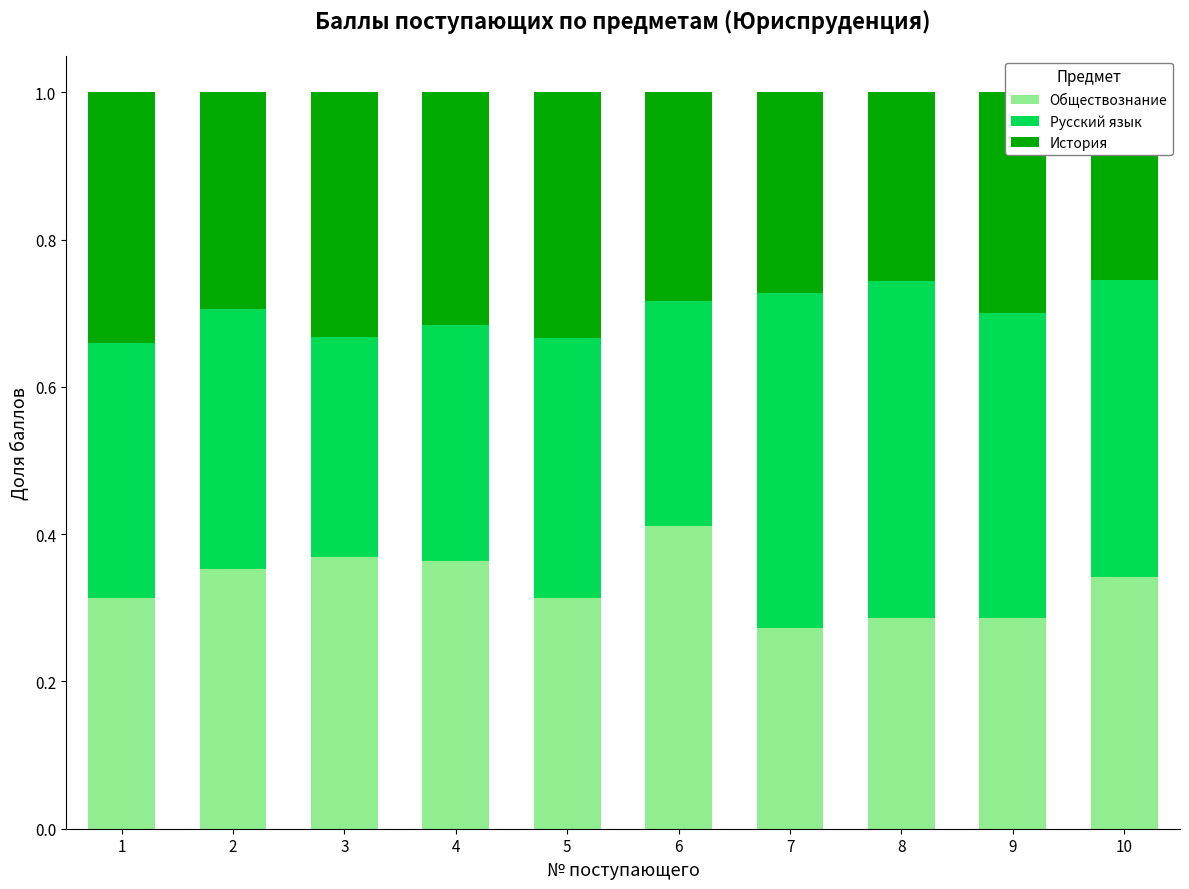

Where is Обществознание nearest to the value 0?

7